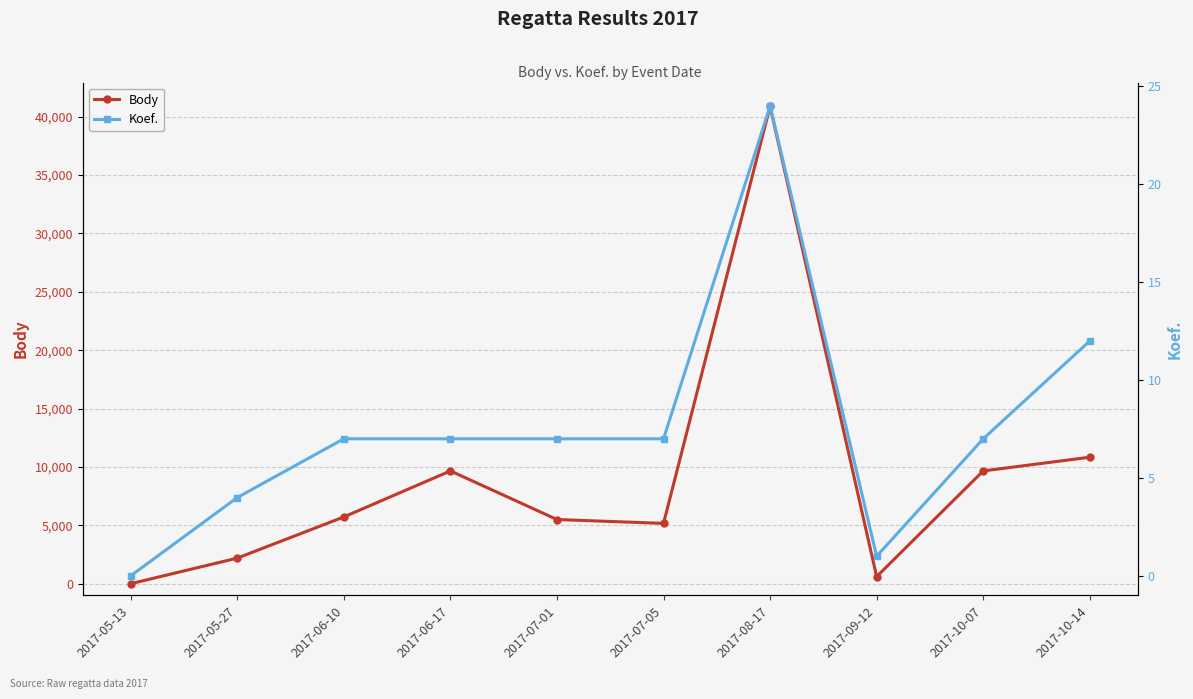

How many Koef. values are between 4 and 7?

6